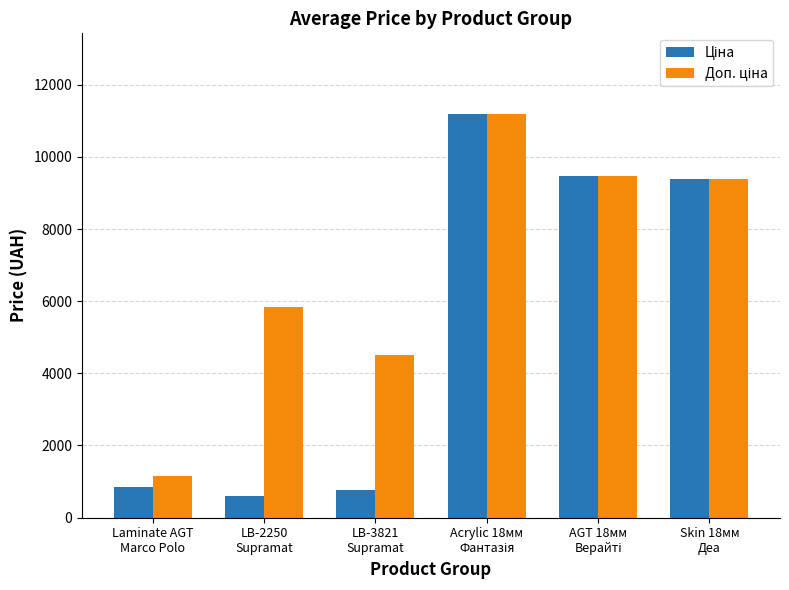

At how many categories does at least one series exceed 3136?

5